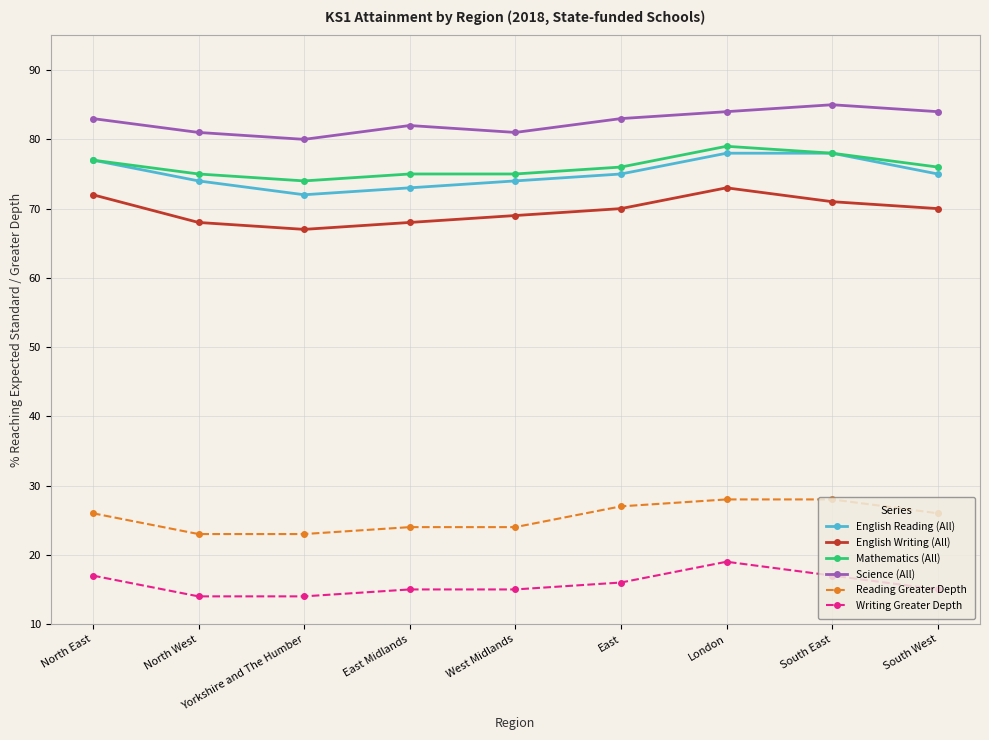

What is the sum of the English Writing (All) values at South East and North East?

143